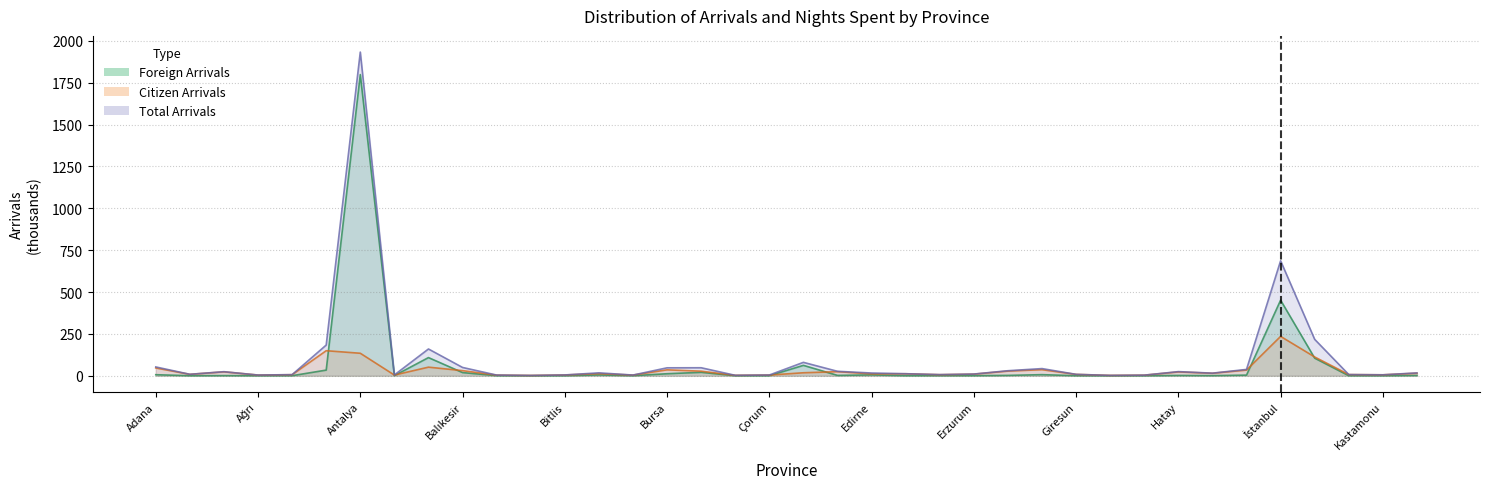

Is it true that Total Arrivals equals 47.8 at Çanakkale?

True